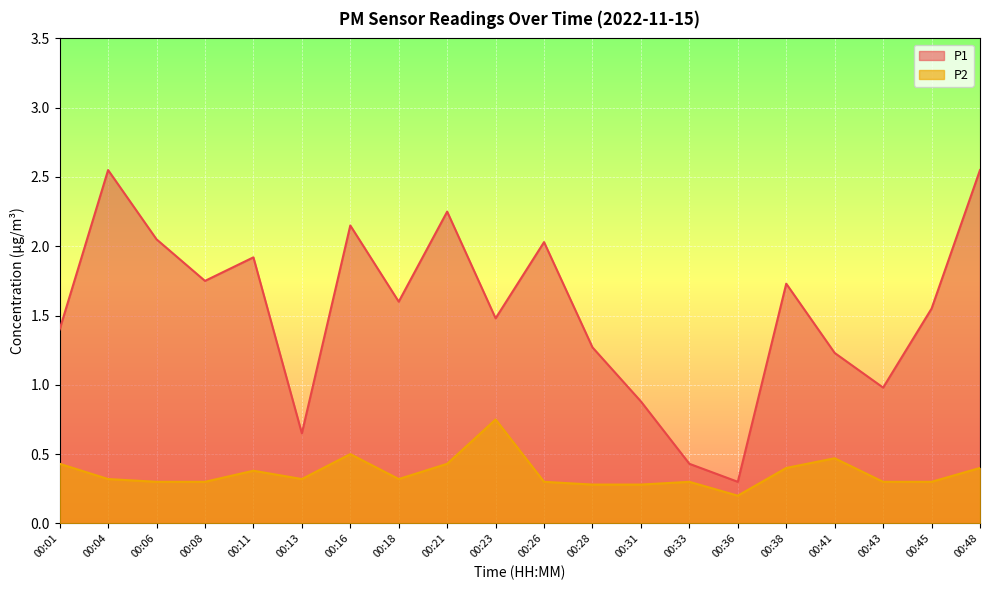

Rank the categories by P1 value from lowest to highest.

00:36, 00:33, 00:13, 00:31, 00:43, 00:41, 00:28, 00:01, 00:23, 00:45, 00:18, 00:38, 00:08, 00:11, 00:26, 00:06, 00:16, 00:21, 00:04, 00:48